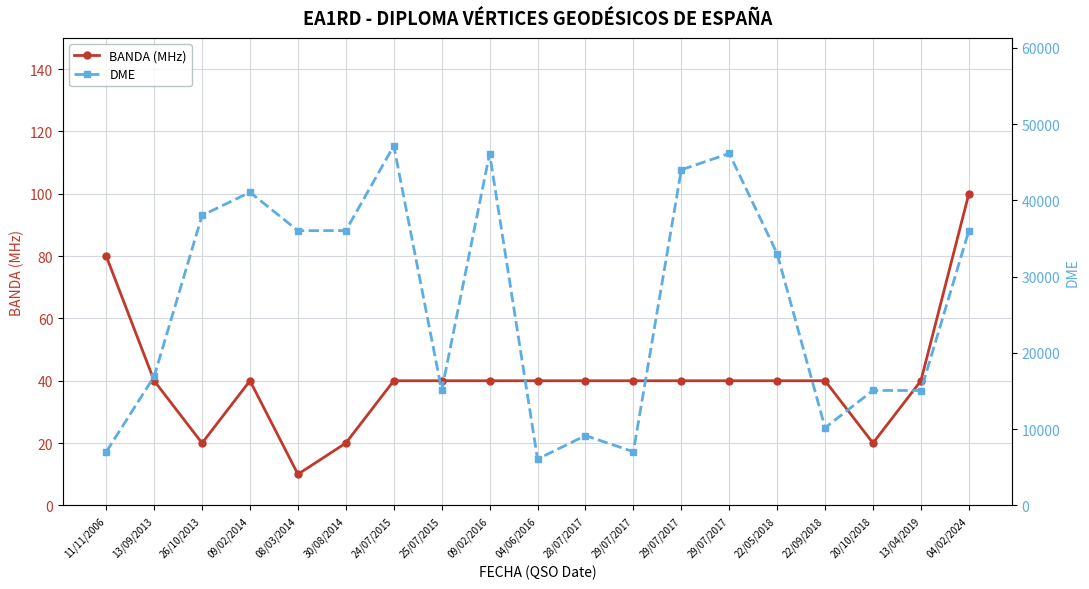

At which category does BANDA (MHz) reach its first local peak?

09/02/2014